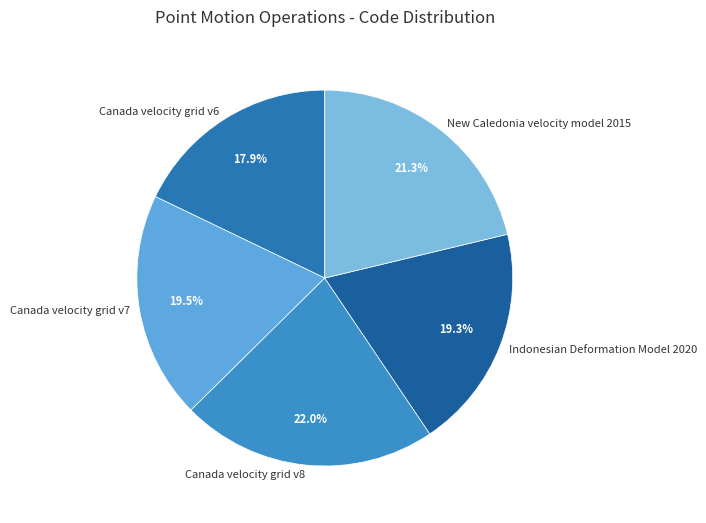

Which slice is the smallest?

Canada velocity grid v6